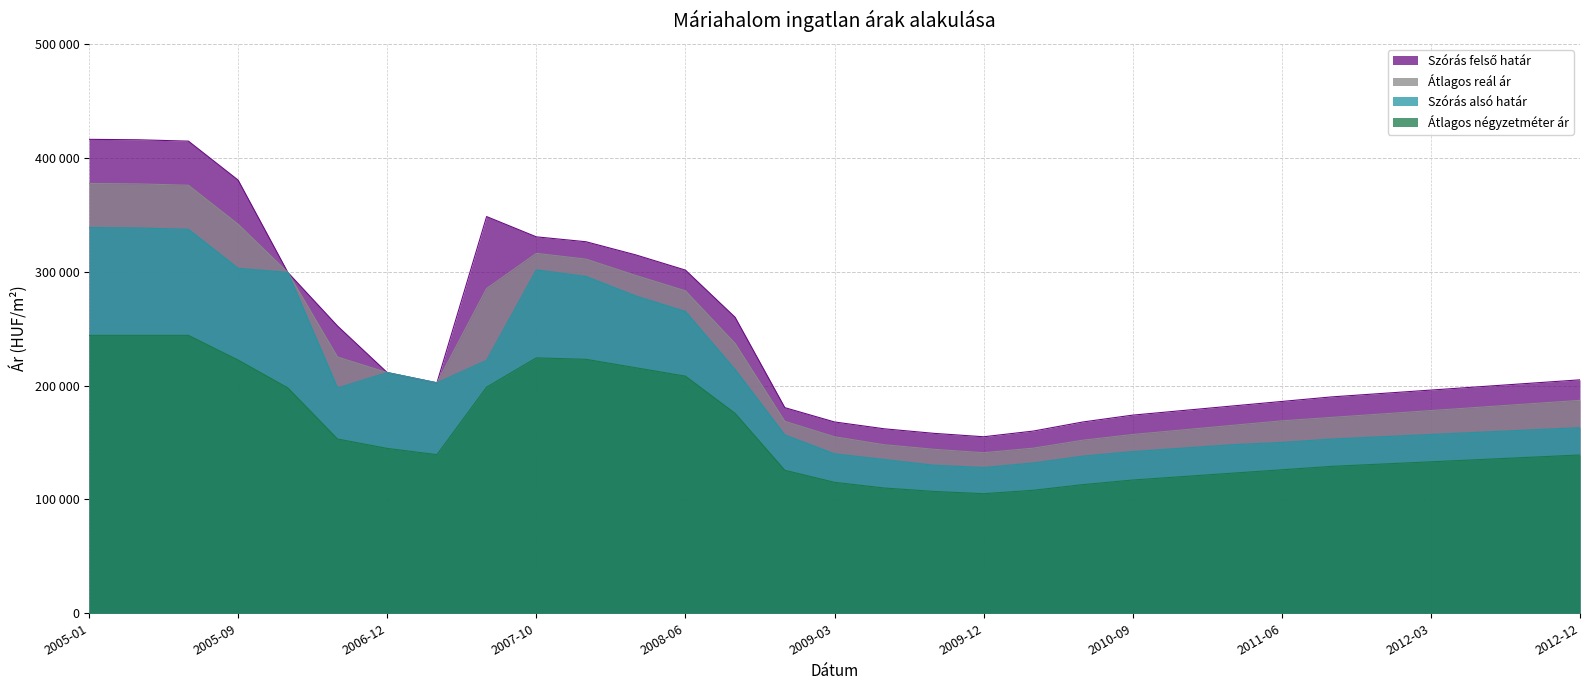

What is the greatest value displayed?

416180